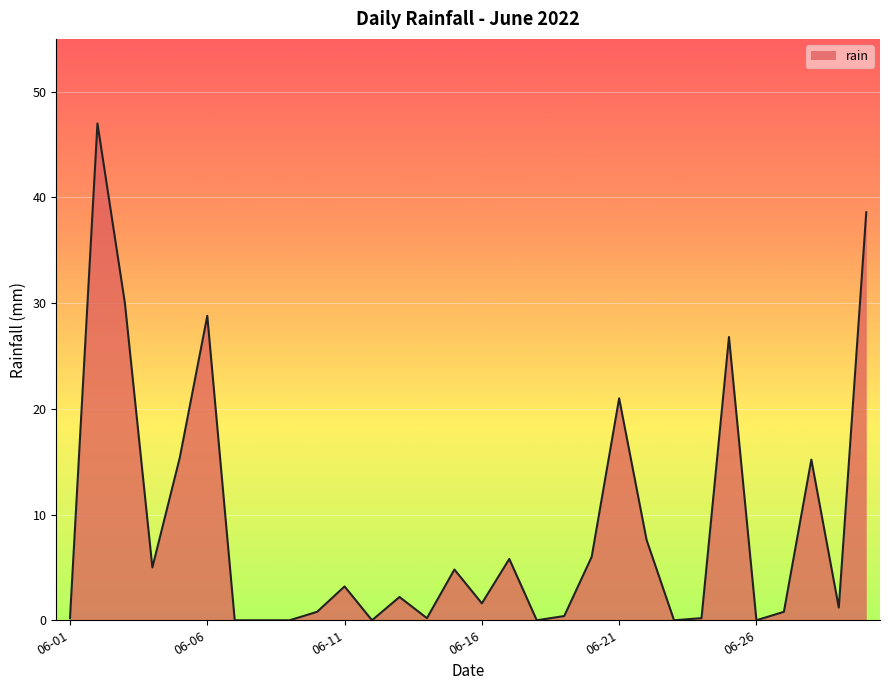

What is the maximum value shown in the chart?

47.0